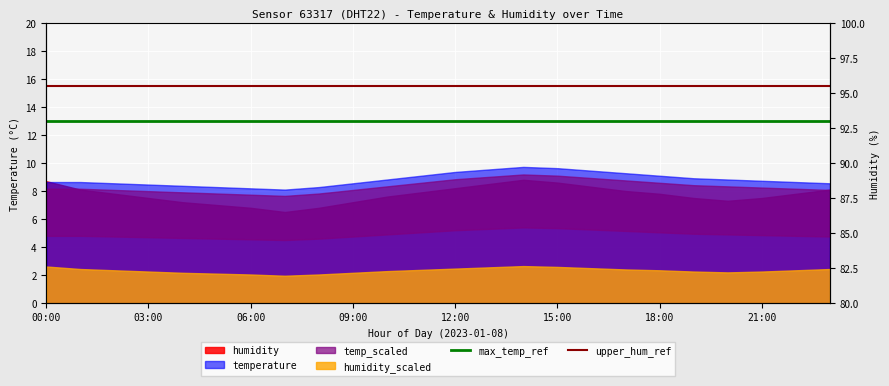

What is the approximate value of max_temp_ref at 10?

13.0